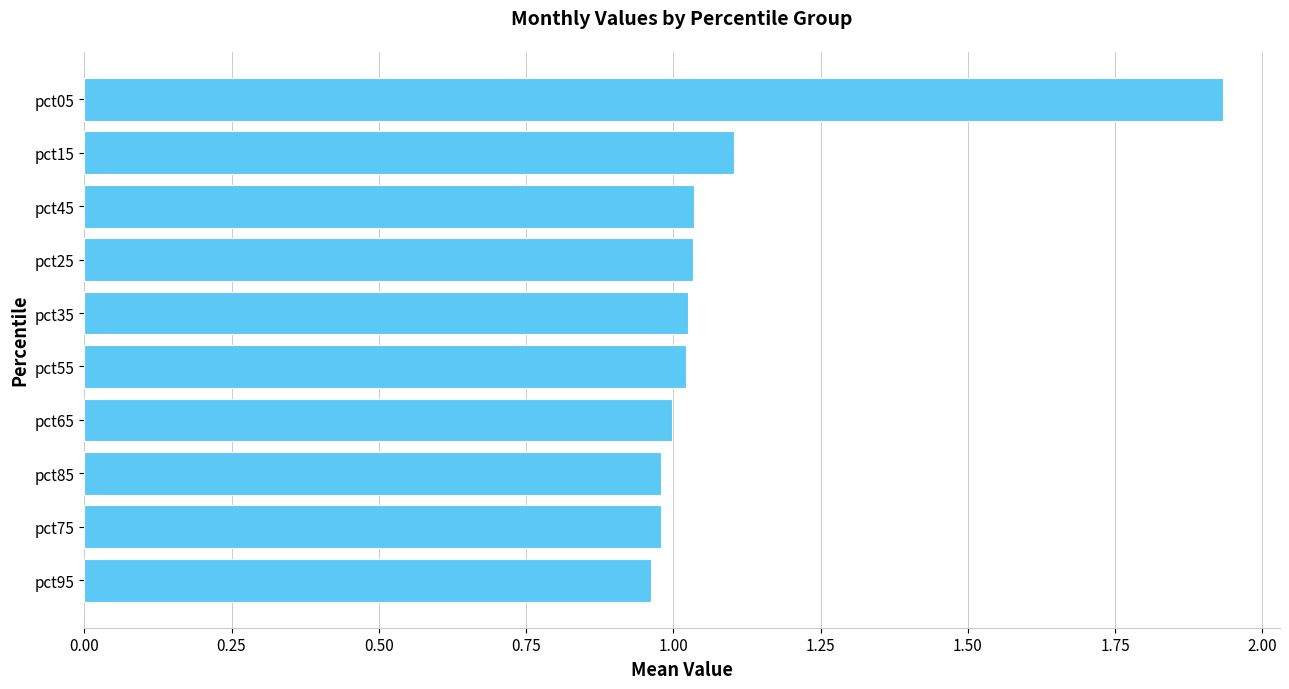

At which category does the chart reach its peak across all series?

pct05